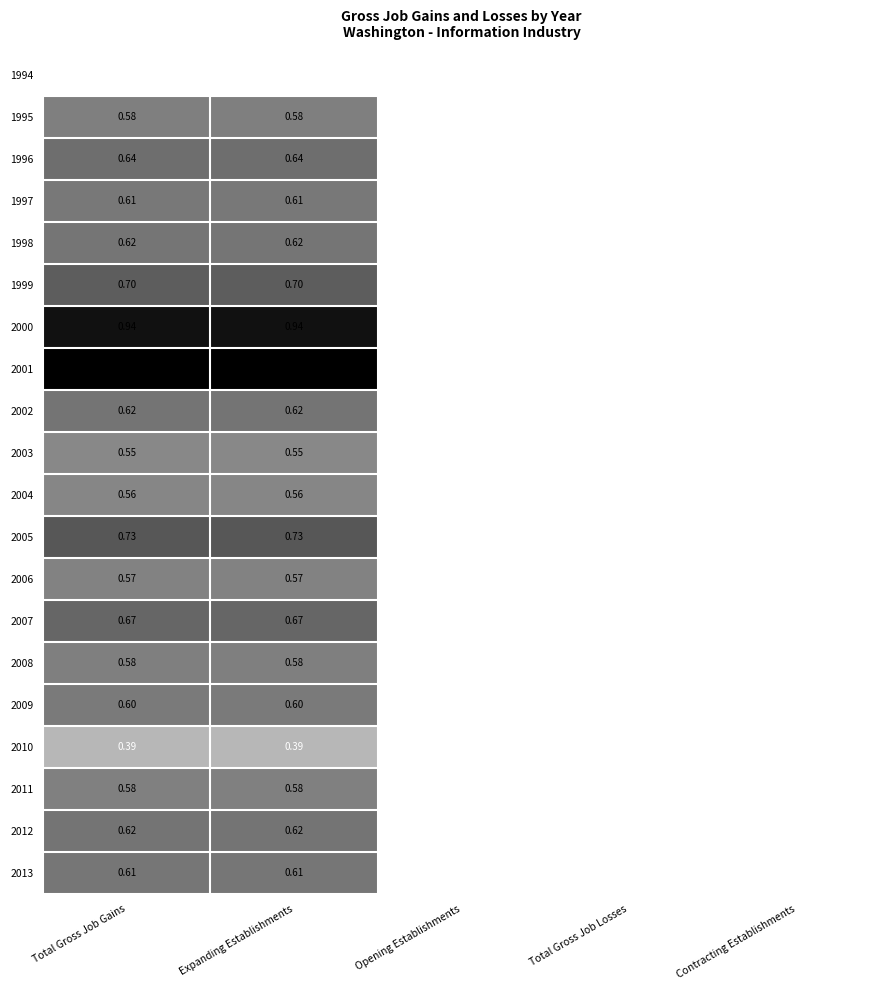

How many values in the 1996 series exceed 0?

2